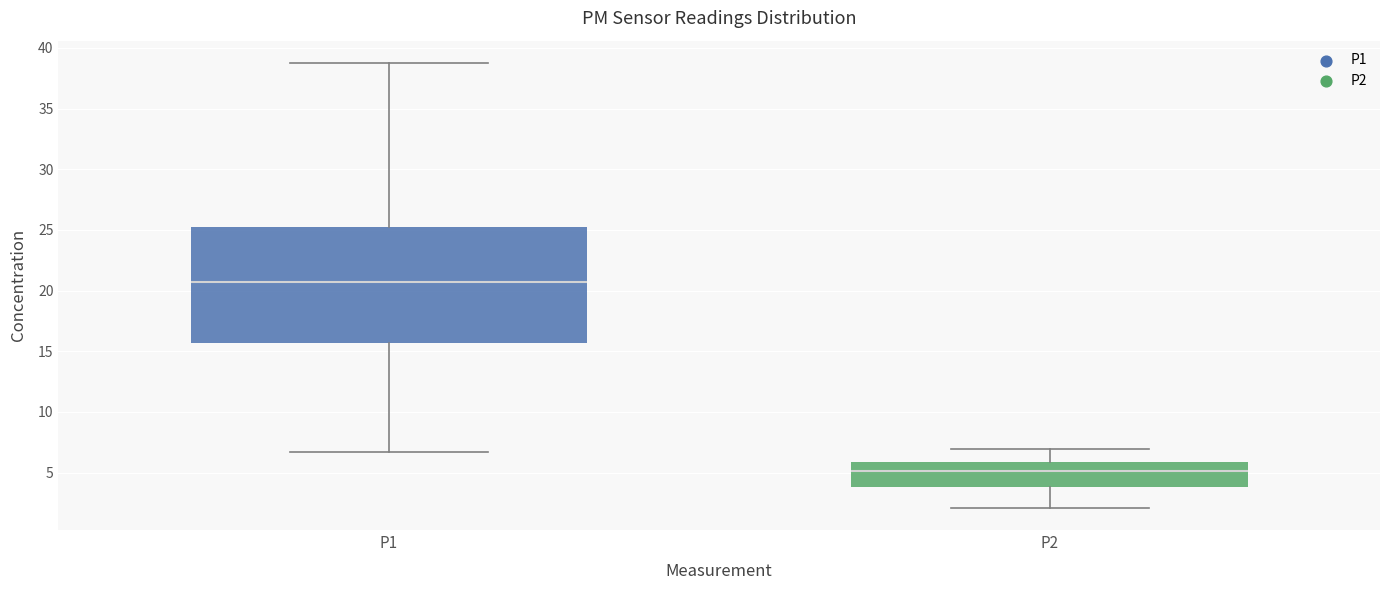

Which box's median line is the highest?

P1